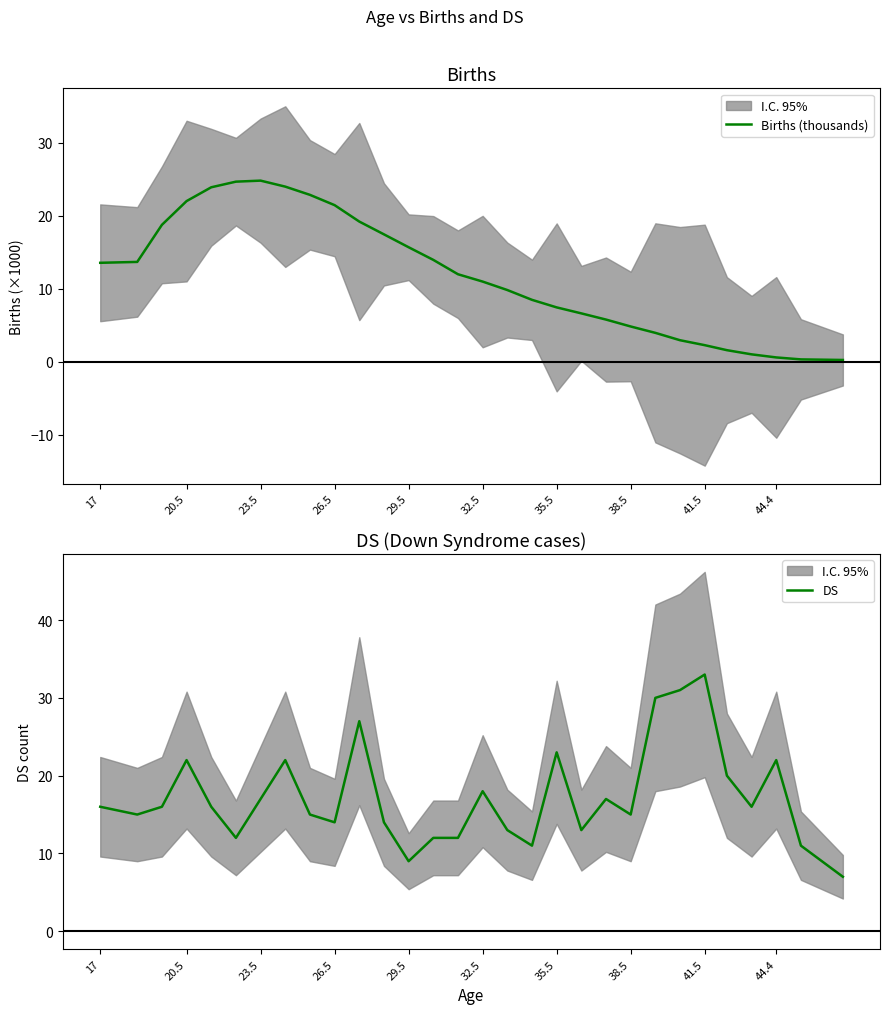

What is the highest value of the Births (thousands) series?

24.8